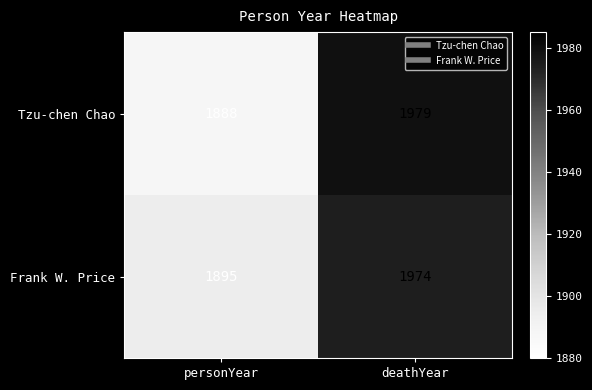

What is the highest value of the Tzu-chen Chao series?

1979